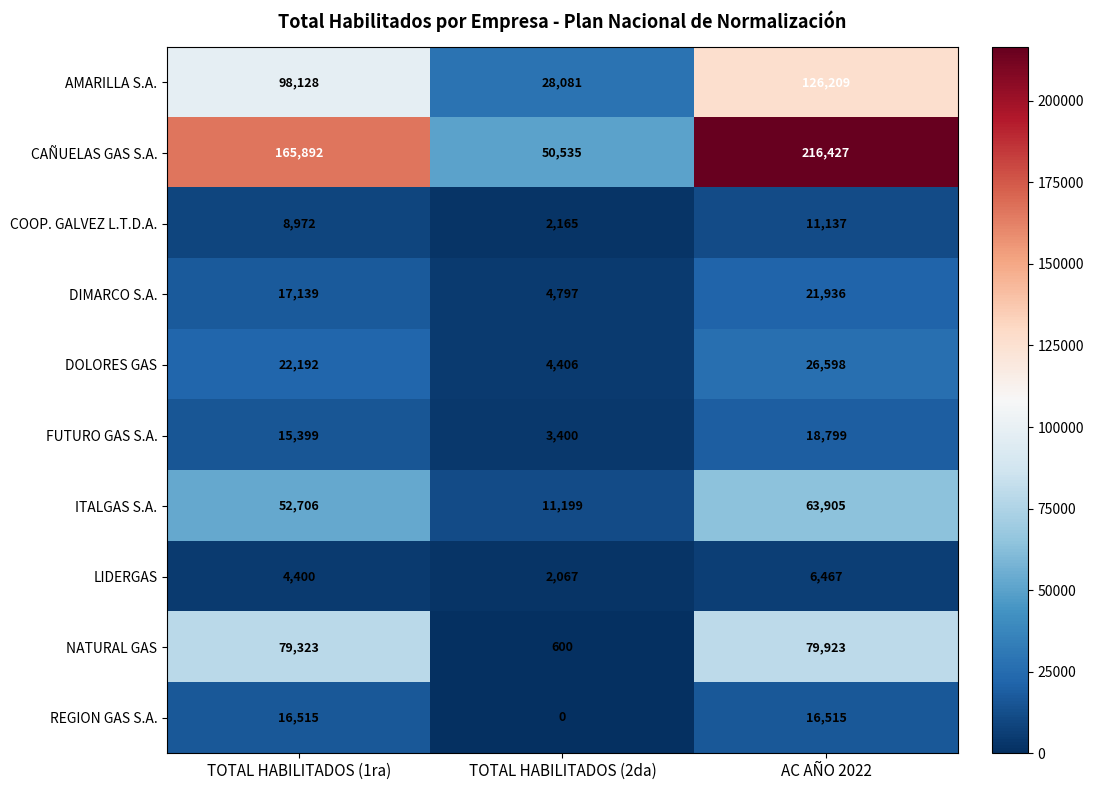

What is the average value of the COOP. GALVEZ L.T.D.A. series?

7425